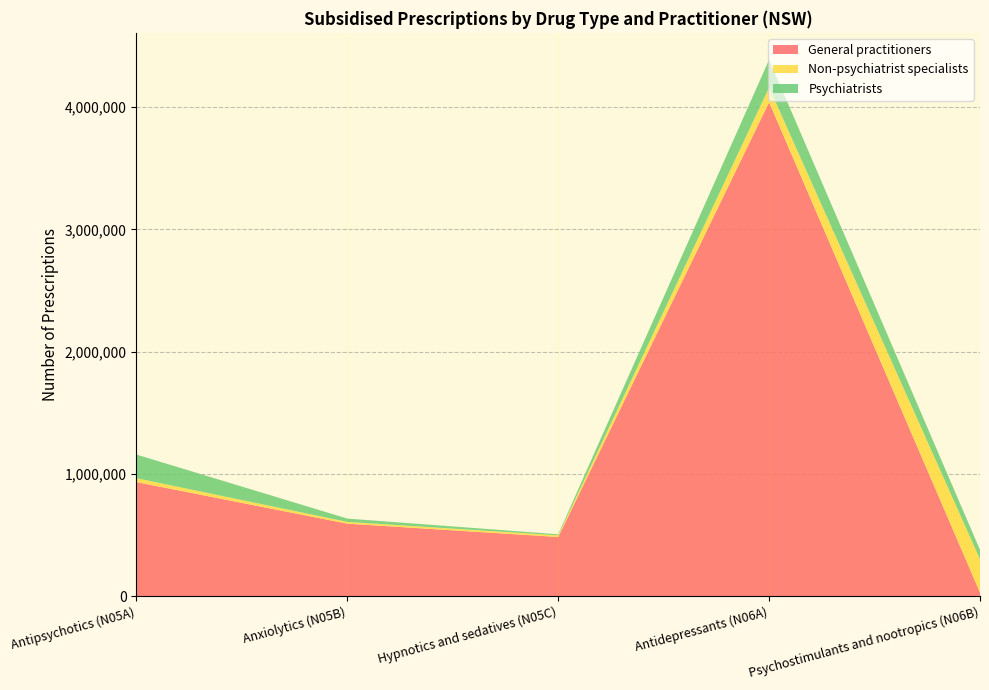

Reading left to right, list all the values displayed in this chart.

General practitioners: Antipsychotics (N05A)=932536	Anxiolytics (N05B)=592417	Hypnotics and sedatives (N05C)=483457	Antidepressants (N06A)=4039795	Psychostimulants and nootropics (N06B)=28822
Non-psychiatrist specialists: Antipsychotics (N05A)=31698	Anxiolytics (N05B)=14482	Hypnotics and sedatives (N05C)=13356	Antidepressants (N06A)=120308	Psychostimulants and nootropics (N06B)=272598
Psychiatrists: Antipsychotics (N05A)=193458	Anxiolytics (N05B)=27201	Hypnotics and sedatives (N05C)=8825	Antidepressants (N06A)=227777	Psychostimulants and nootropics (N06B)=77048